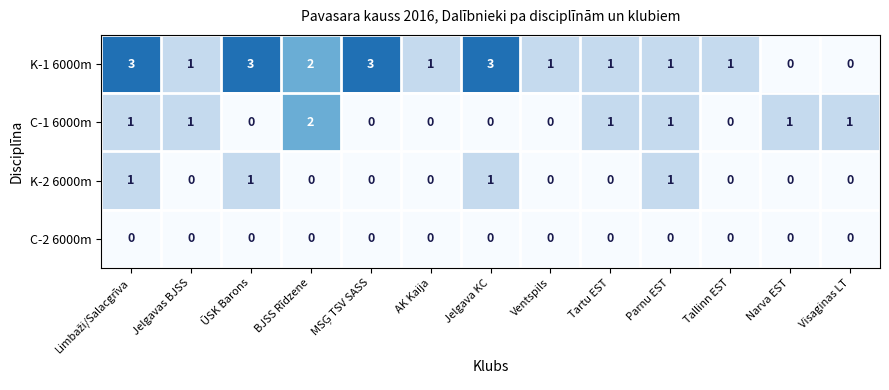

Which series has the widest spread of values?

K-1 6000m